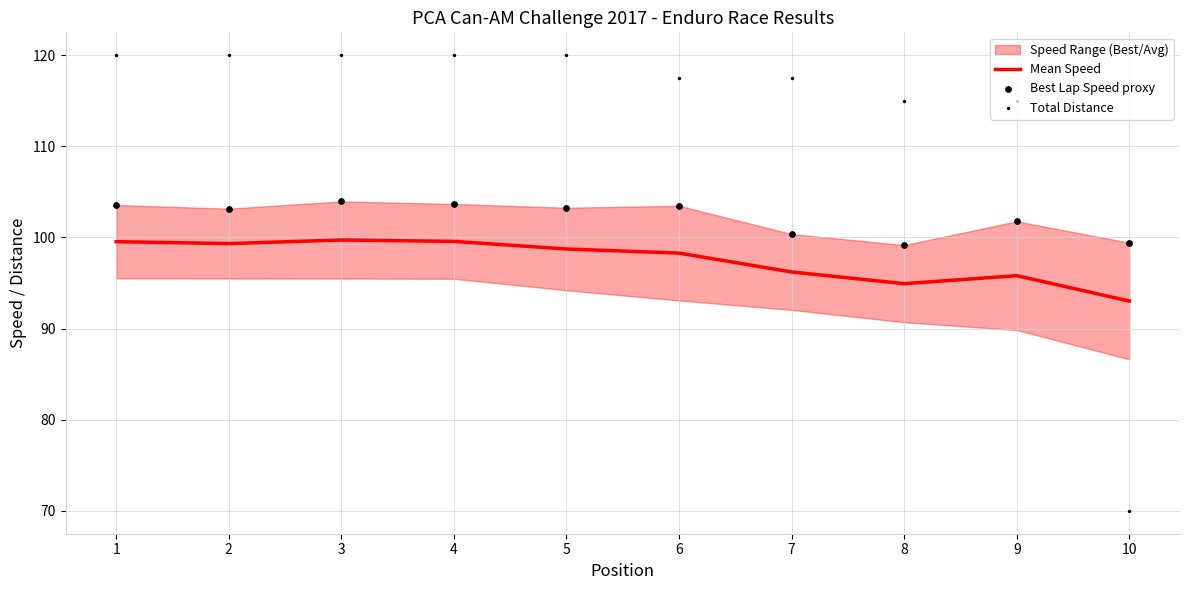

Which series reaches the maximum Y coordinate?

Total Distance